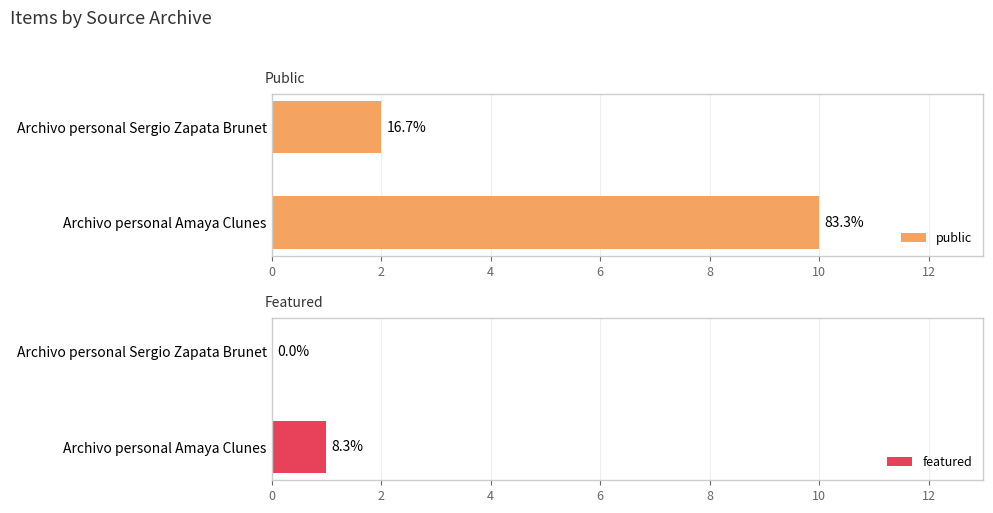

The featured series shows -1 at Archivo personal Sergio Zapata Brunet. True or false?

False